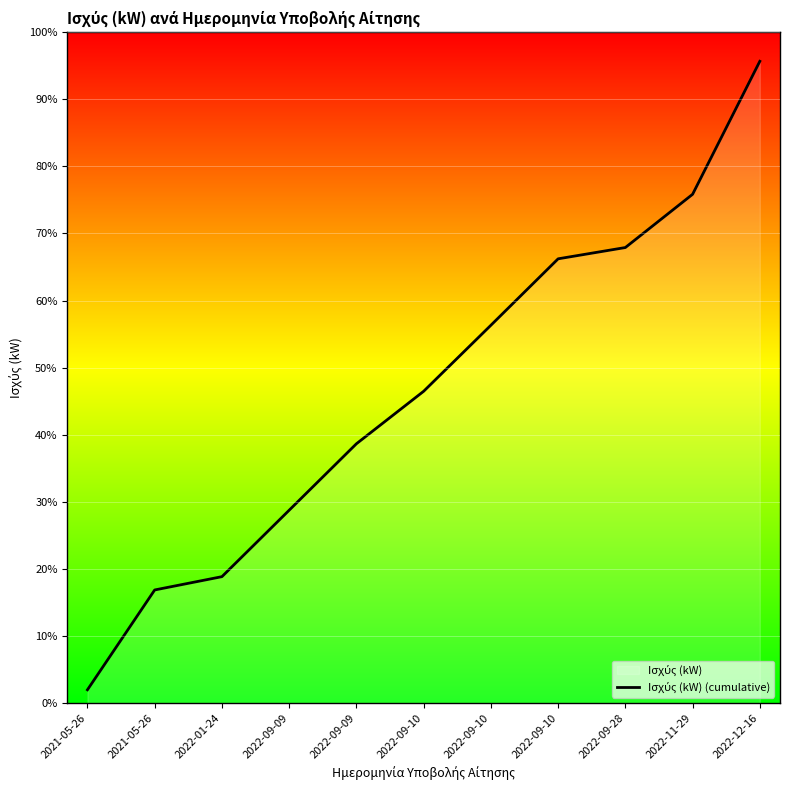

What is the difference between the values at 2022-09-10 and 2022-11-29?

337.4